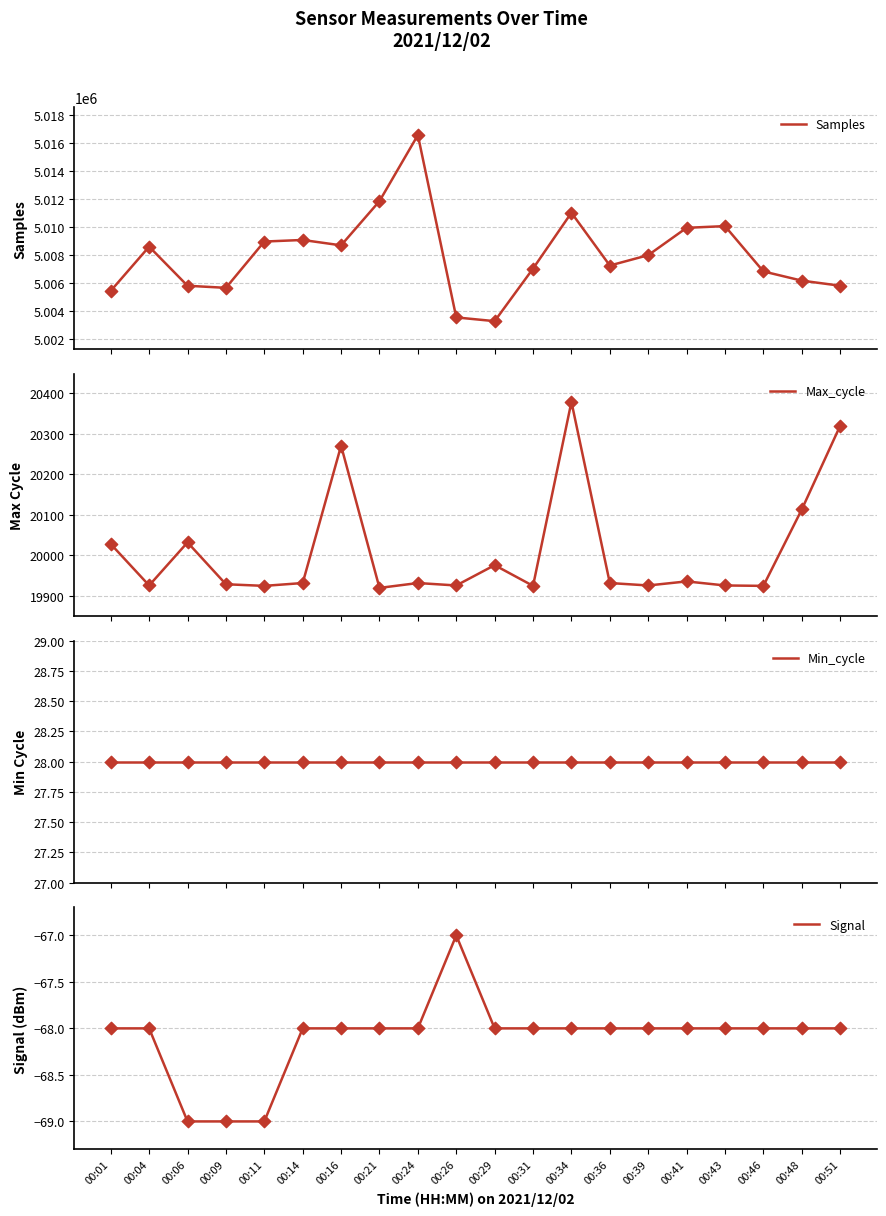

Is the value of Samples at 00:41 greater than the value of Max_cycle at 00:04?

Yes